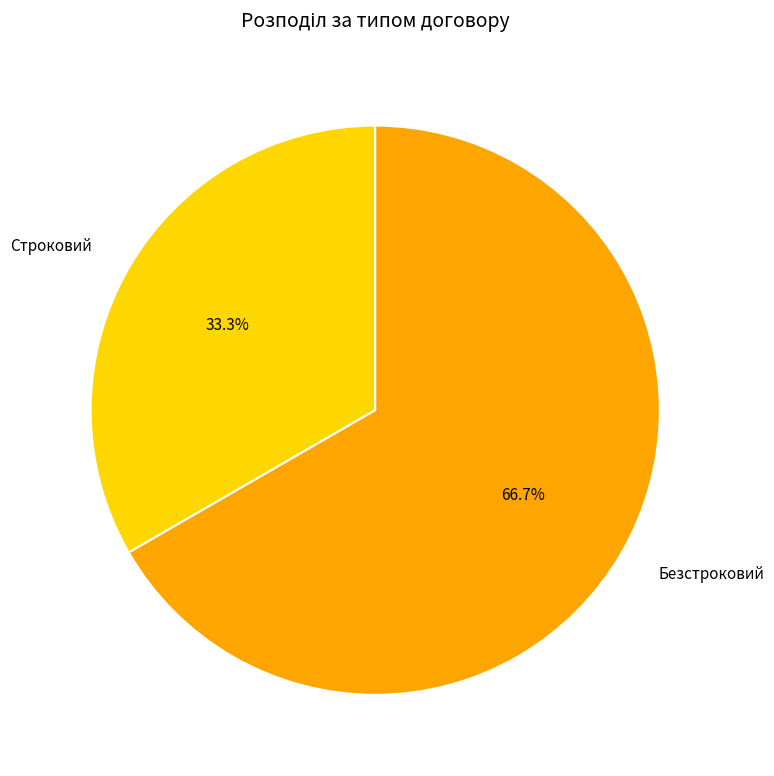

Approximately how many times larger is the value at Строковий compared to Безстроковий?

0.5